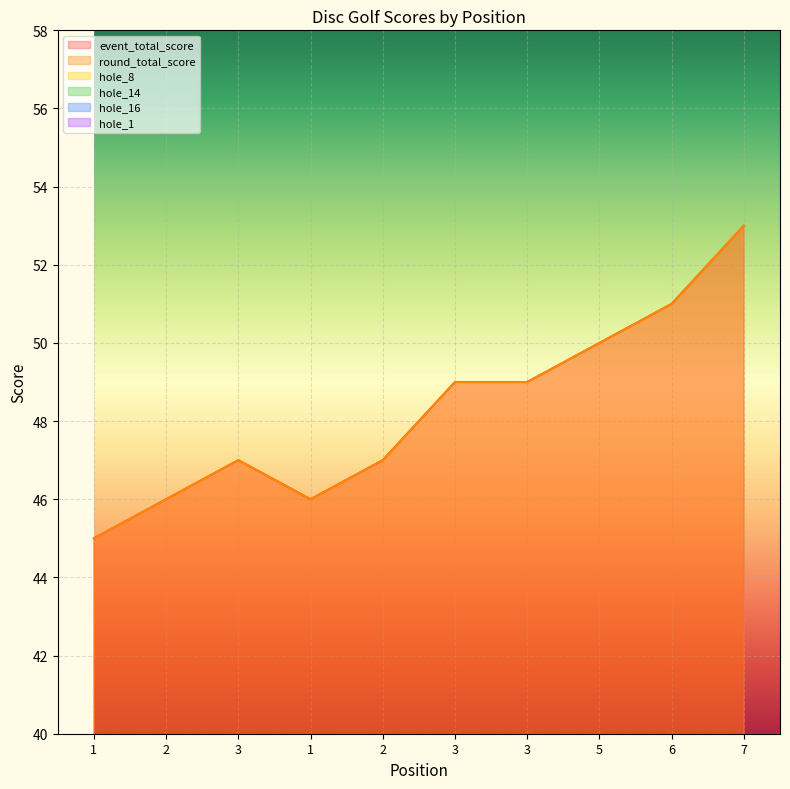

In round_total_score, how many points are lower than both neighbors (excluding endpoints)?

1